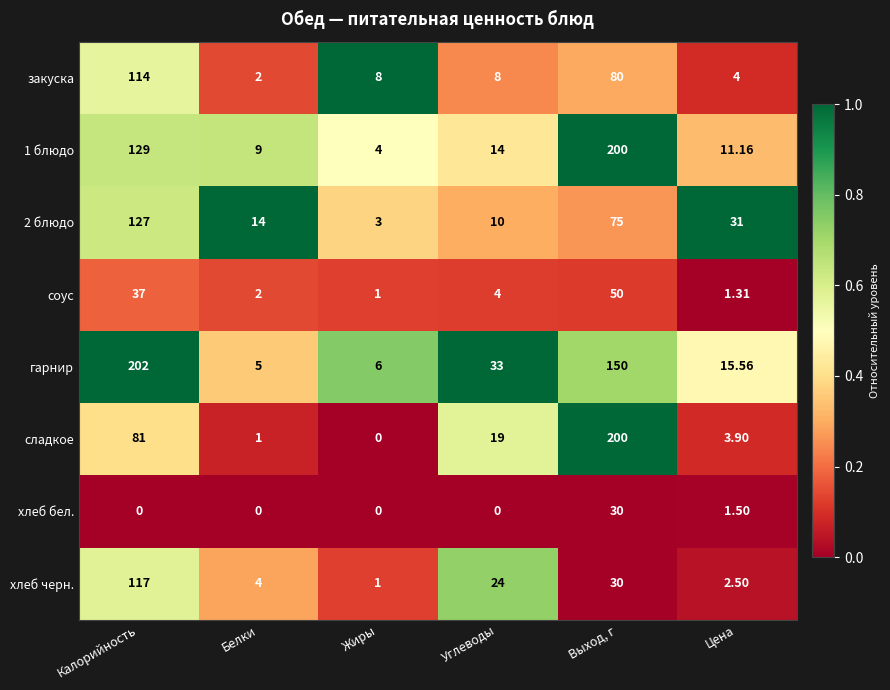

What is the total value across all series at Выход, г?

815.0